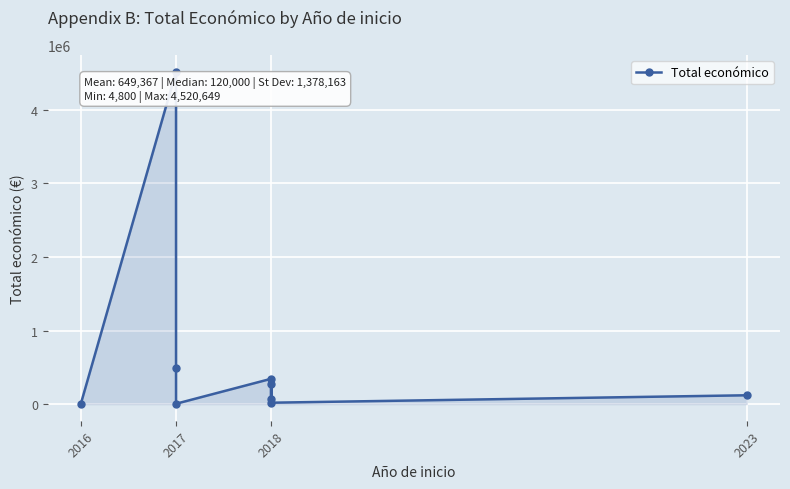

How many points are lower than both their immediate neighbors (excluding endpoints)?

3